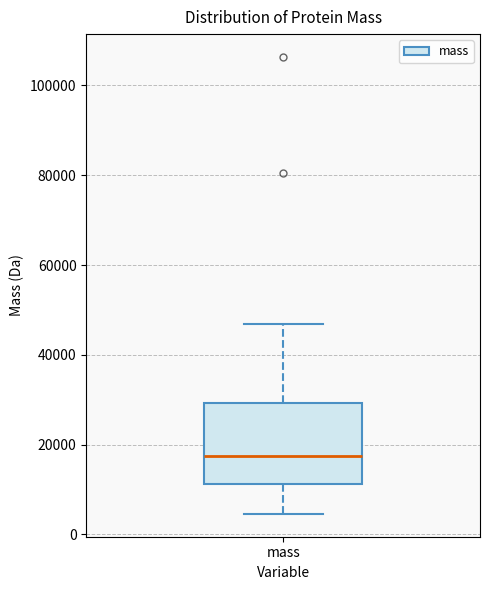

Transcribe this box plot: give where the median line is, the range the box spans, and where the two whiskers end, as read against the y-axis. The values are not printed on the chart, so give them approximately, as read against the axis.

median 18000, box 12000 to 30000, whiskers 4000 to 46000